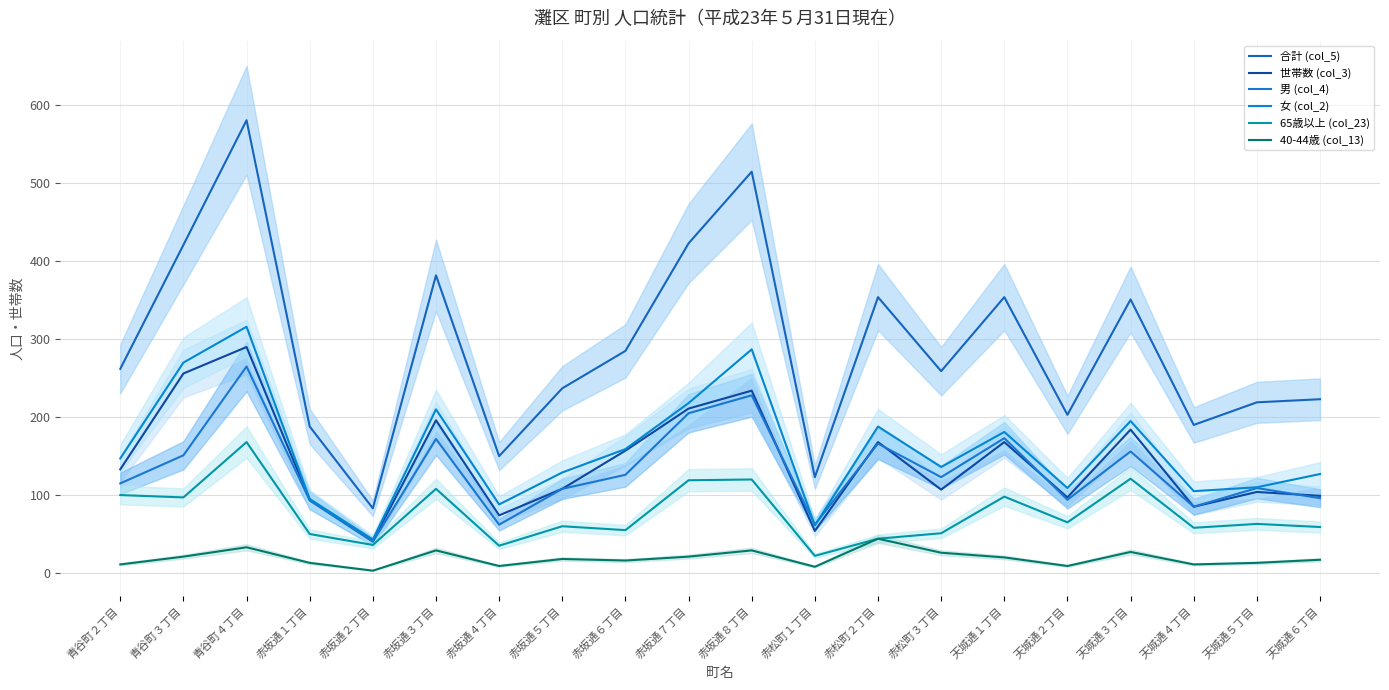

What is the value of the 40-44歳 (col_13) point at the 2nd from the left?

21